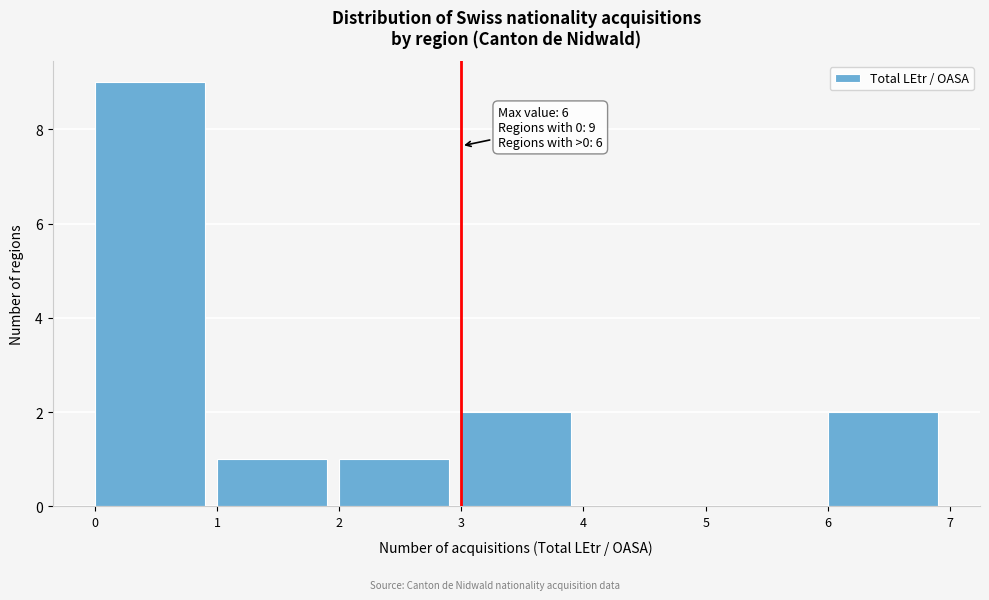

Over which range of the x-axis is the bar tallest?

0 to 1